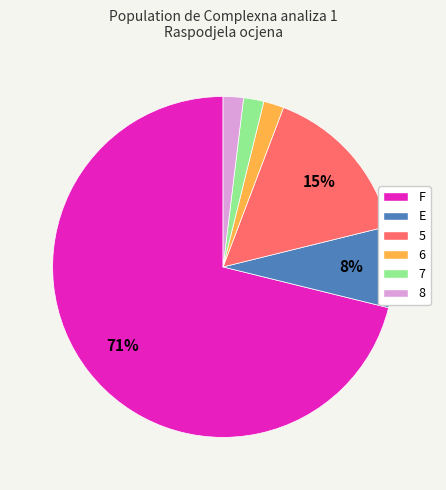

Is it true that E is 8% of the pie?

True